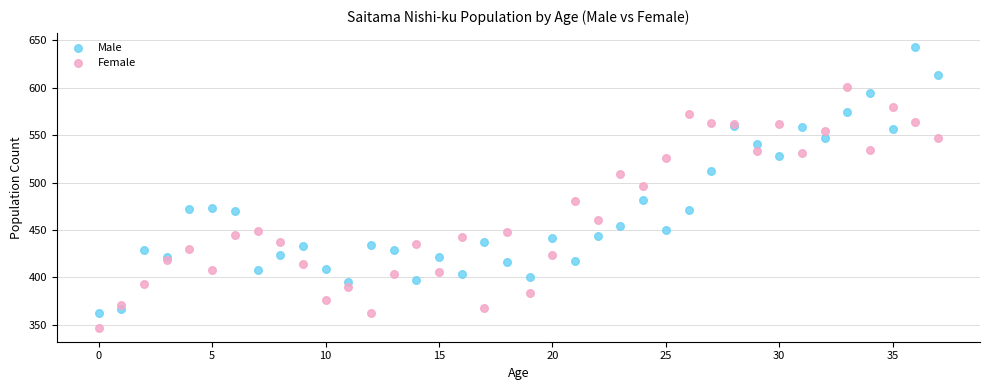

Which series has the largest Y range (max minus min)?

Male